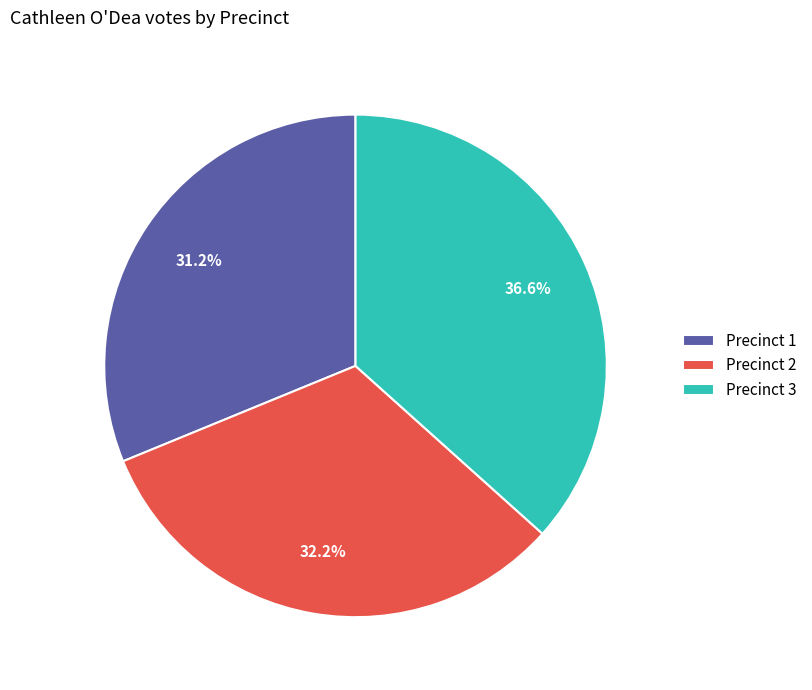

Which slice is the largest?

Precinct 3